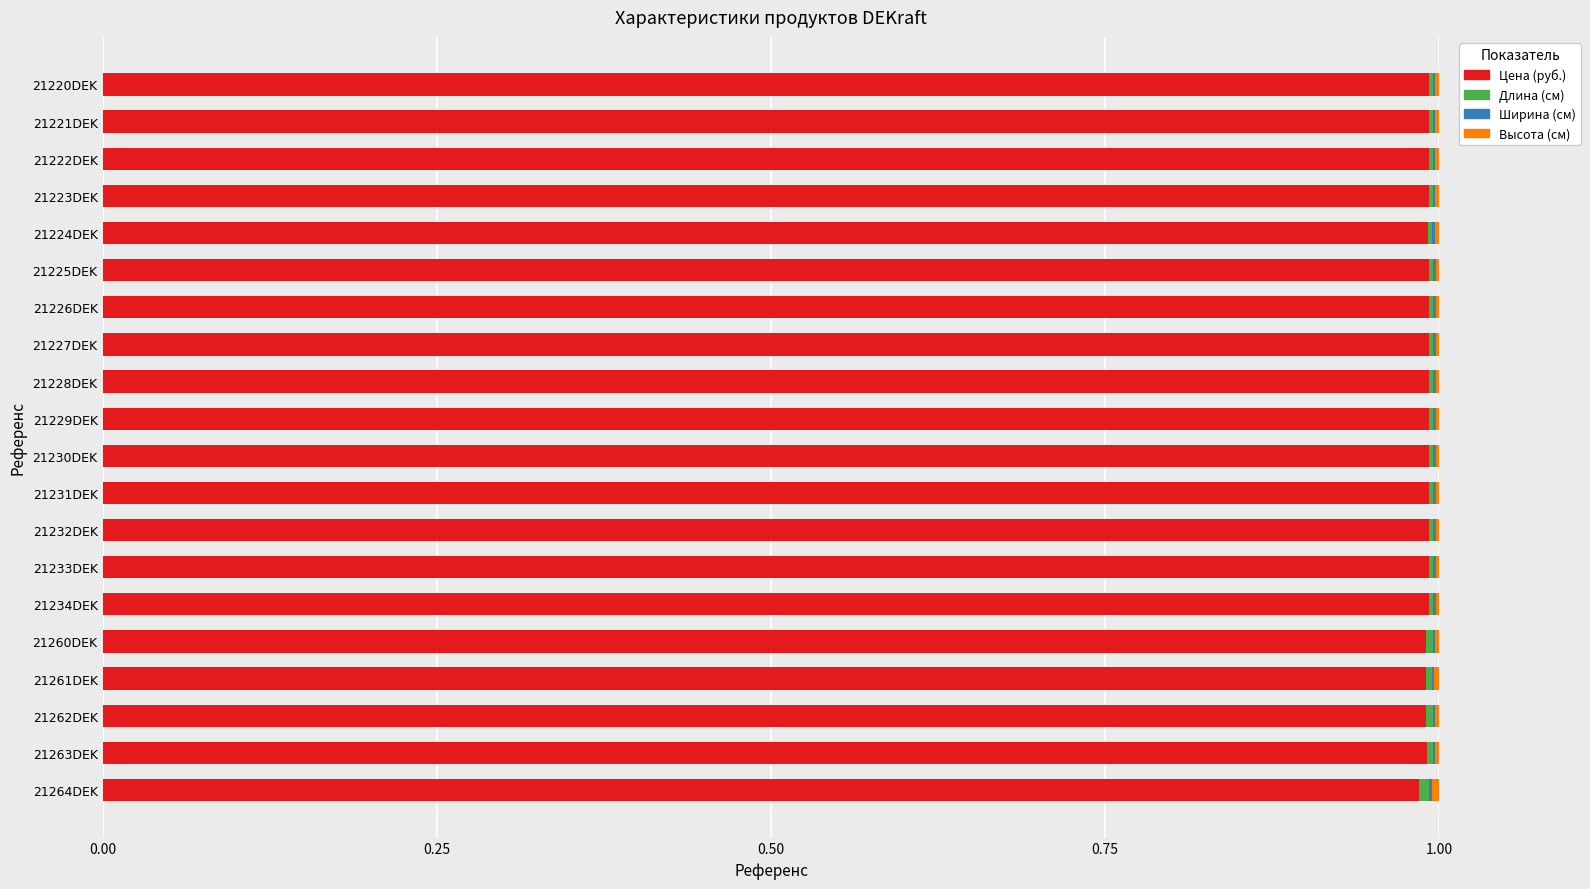

The value of Цена (руб.) at 21231DEK is 1.0. True or false?

True